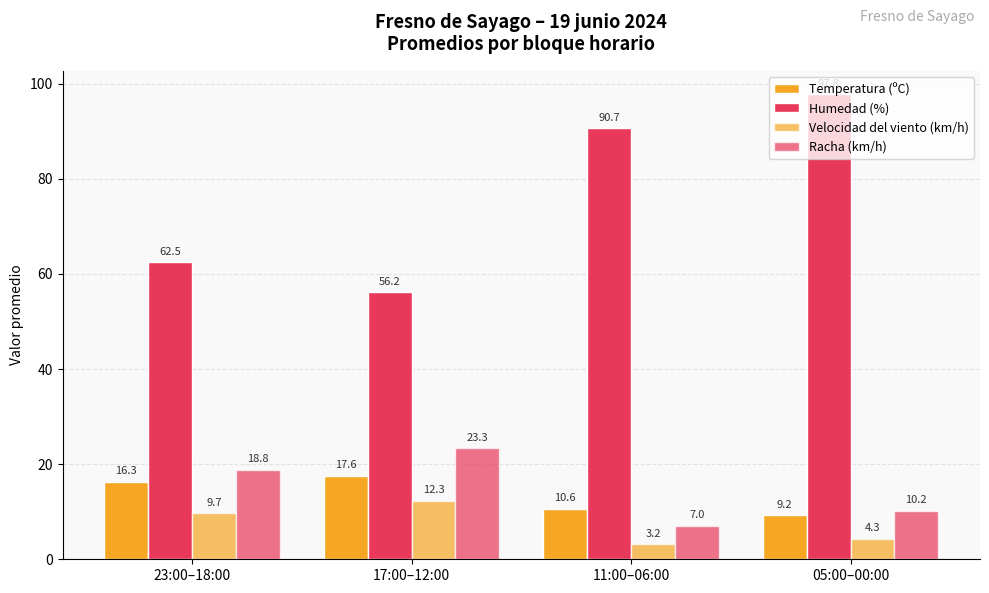

How many series are shown in this chart?

4